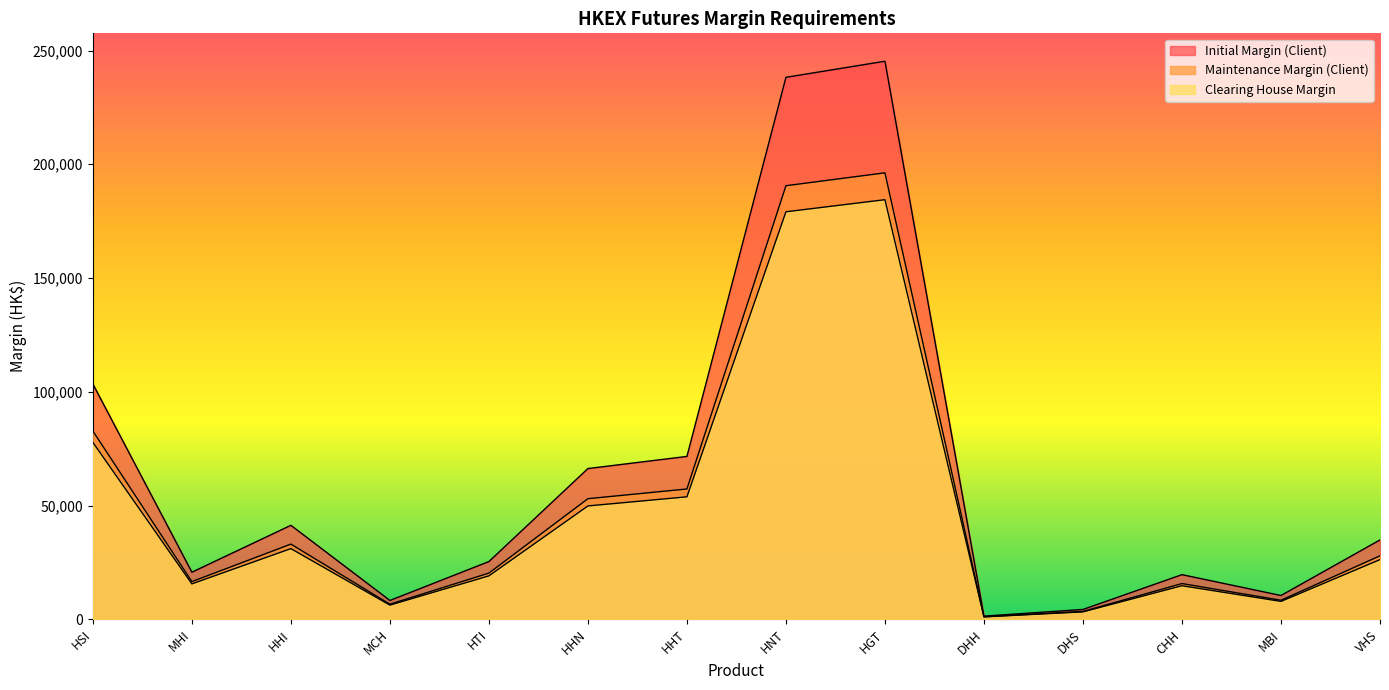

What is the average value of the Maintenance Margin (Client) series?

50911